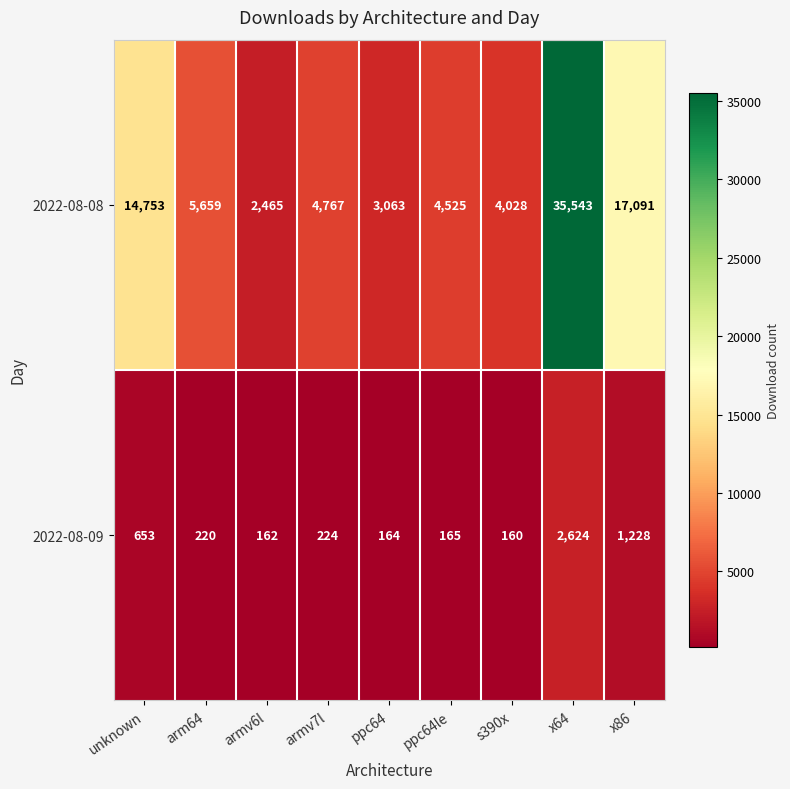

What is the sum of all 2022-08-08 values?

91894